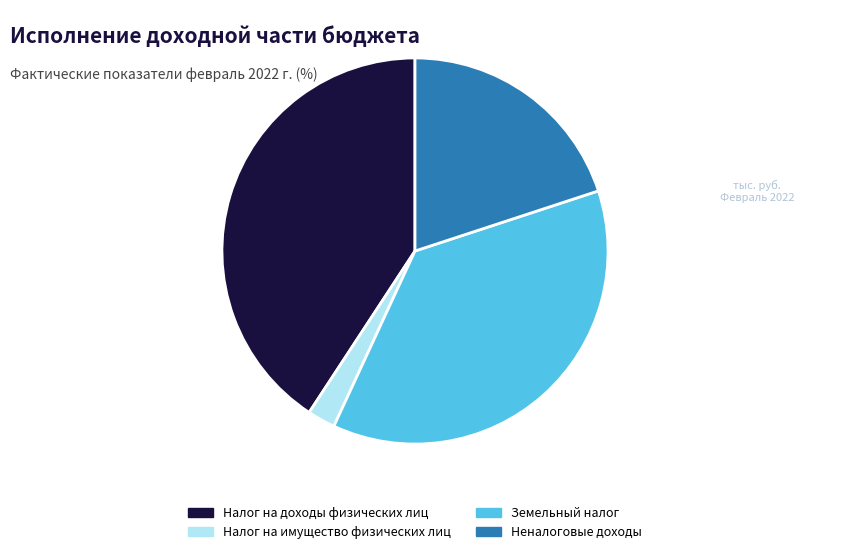

Do Налог на доходы физических лиц and Земельный налог together represent more than half of the pie?

Yes